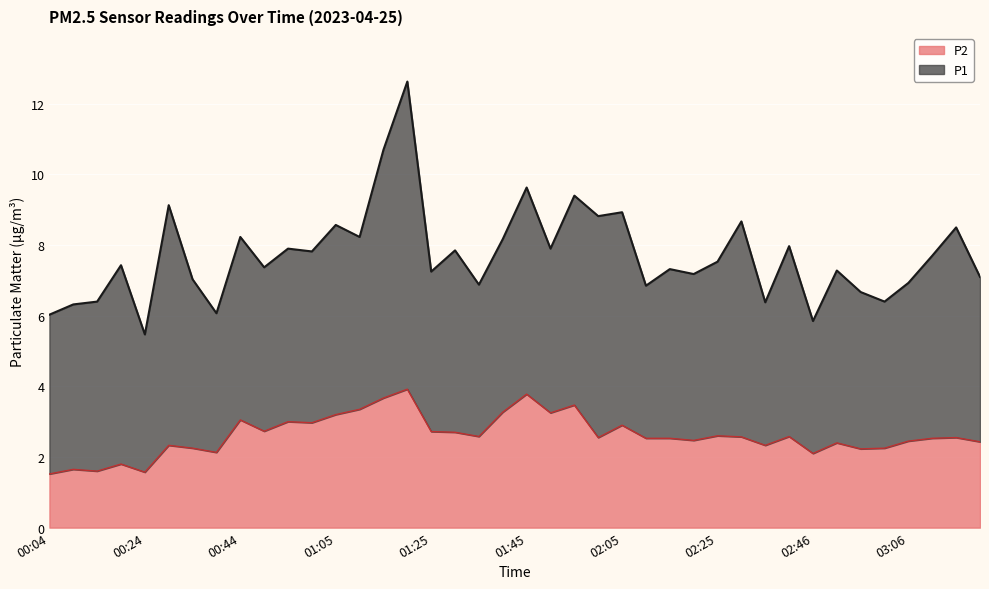

Read the P1 value at 02:05.

8.9